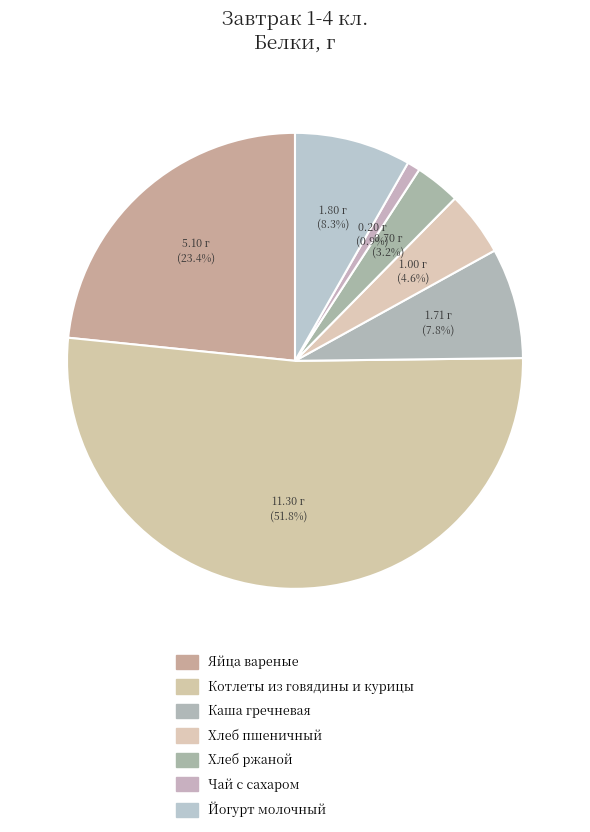

How many slices are in this pie chart?

7